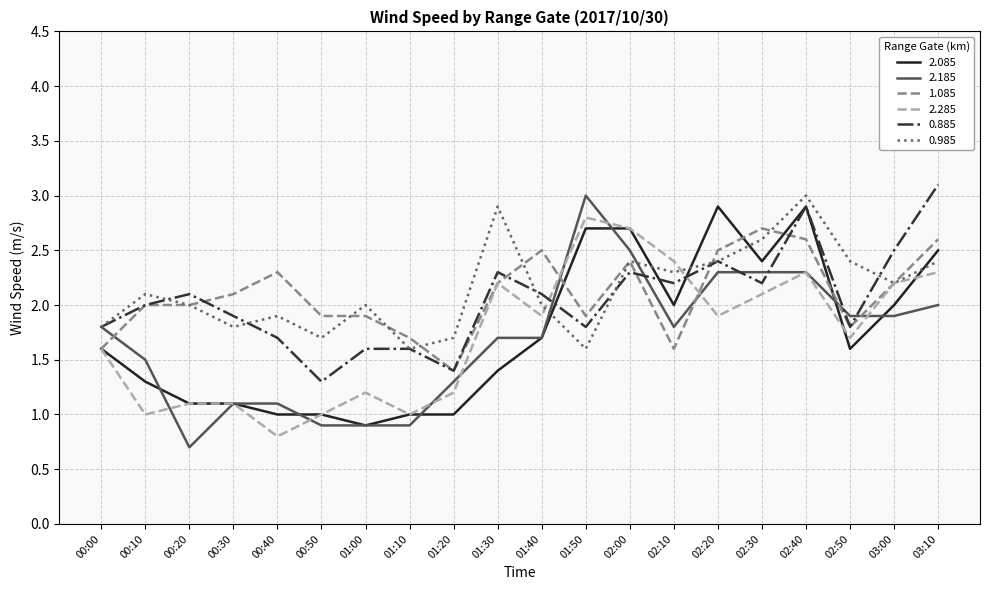

Count the number of categories in the chart.

20